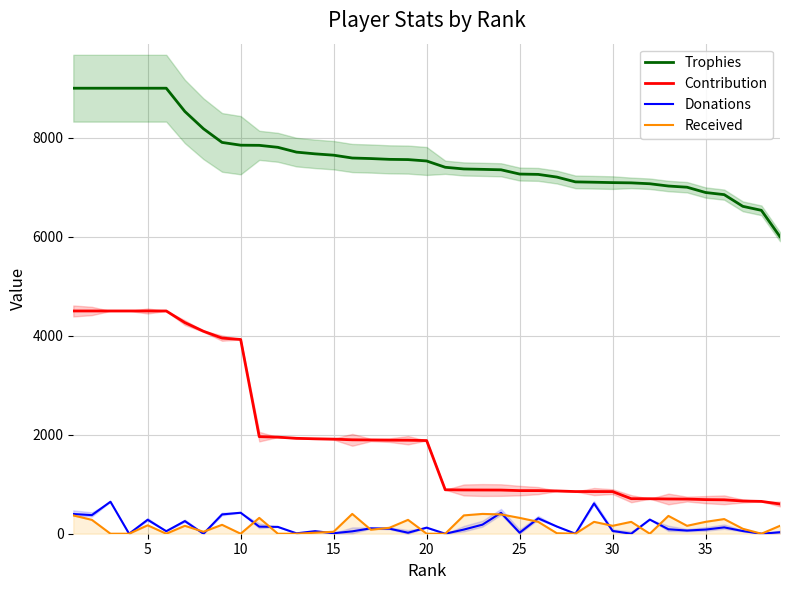

How many values in Received are above zero?

28